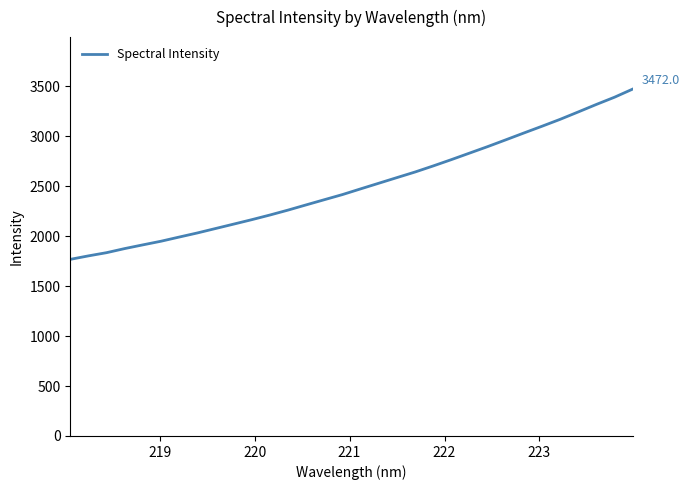

What is the minimum value shown in the chart?

1768.1